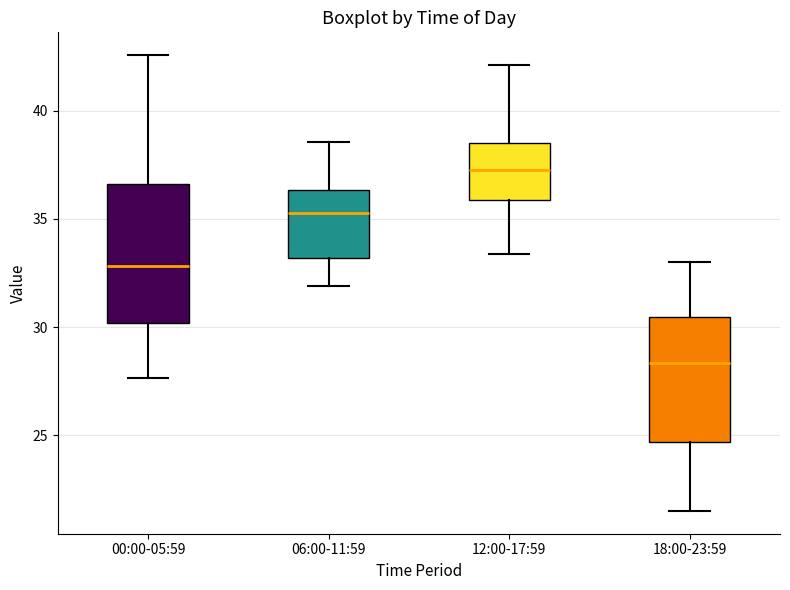

Reading left to right, transcribe this box plot: for each box, give where its median line is, the range the box spans, and where its two whiskers end, as read against the y-axis. The values are not printed on the chart, so give them approximately, as read against the axis.

00:00-05:59: median 33.0, box 30.0 to 36.5, whiskers 27.5 to 42.5
06:00-11:59: median 35.5, box 33.0 to 36.5, whiskers 32.0 to 38.5
12:00-17:59: median 37.5, box 36.0 to 38.5, whiskers 33.5 to 42.0
18:00-23:59: median 28.5, box 24.5 to 30.5, whiskers 21.5 to 33.0